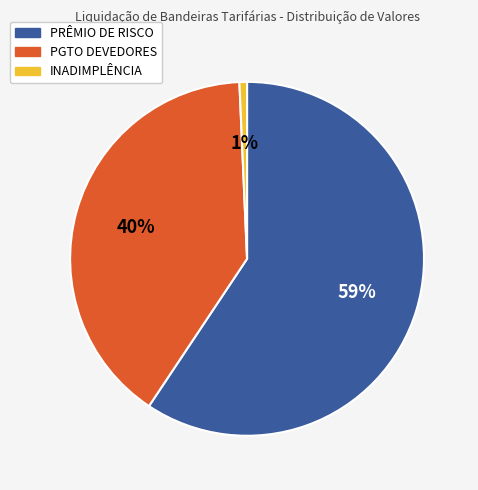

To the nearest percent, what portion does PRÊMIO DE RISCO represent?

59%